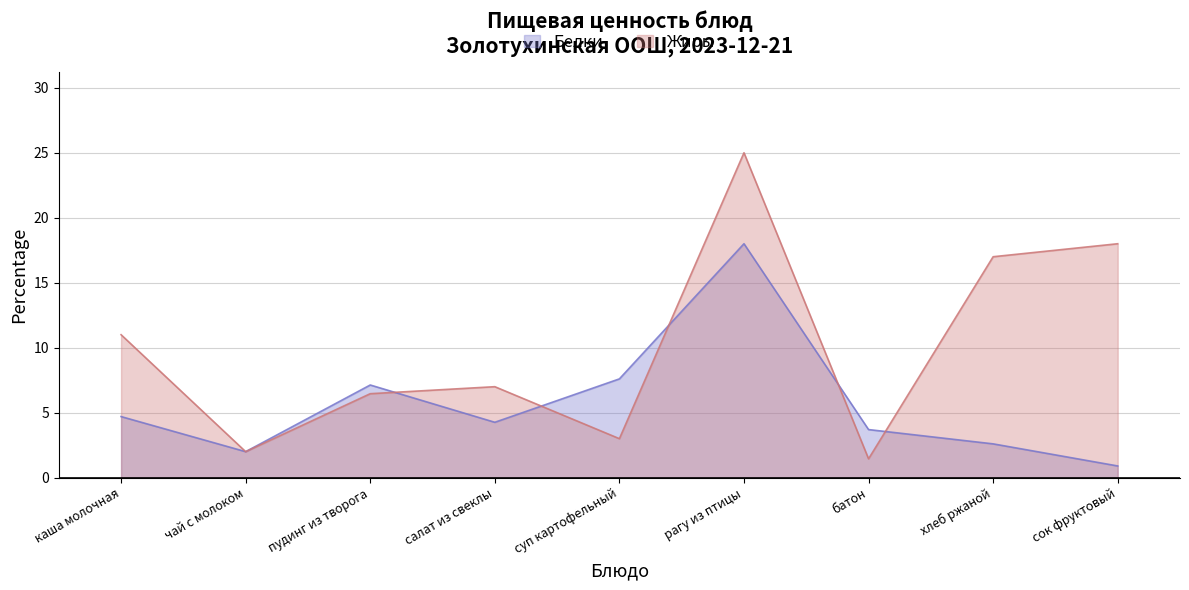

True or false: Белки and Жиры intersect in this chart.

True